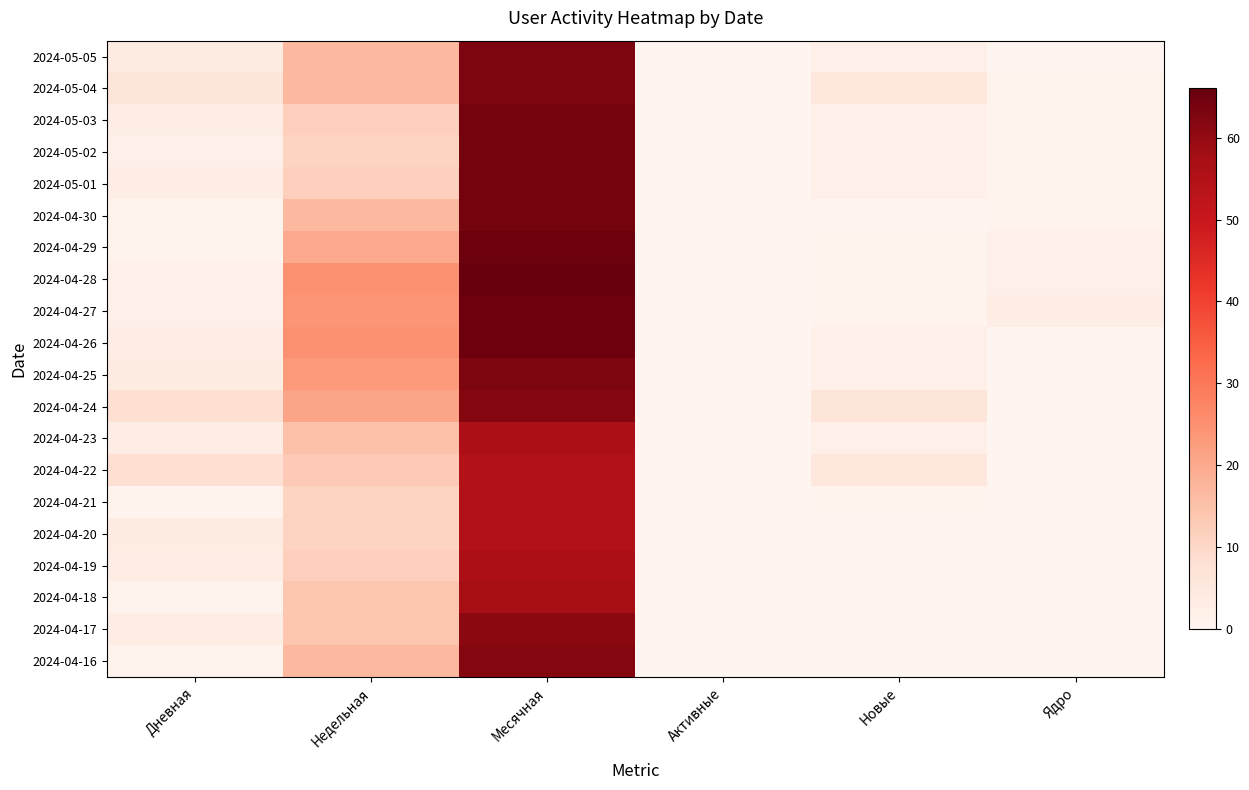

Reading right to left, list all the values displayed in this chart.

2024-05-05: Ядро=0	Новые=2	Активные=0	Месячная=63	Недельная=17	Дневная=4
2024-05-04: Ядро=1	Новые=5	Активные=0	Месячная=63	Недельная=17	Дневная=6
2024-05-03: Ядро=1	Новые=2	Активные=0	Месячная=64	Недельная=12	Дневная=3
2024-05-02: Ядро=1	Новые=2	Активные=0	Месячная=64	Недельная=11	Дневная=2
2024-05-01: Ядро=1	Новые=2	Активные=0	Месячная=64	Недельная=12	Дневная=3
2024-04-30: Ядро=1	Новые=0	Активные=0	Месячная=64	Недельная=17	Дневная=1
2024-04-29: Ядро=2	Новые=1	Активные=0	Месячная=65	Недельная=20	Дневная=1
2024-04-28: Ядро=2	Новые=1	Активные=0	Месячная=66	Недельная=25	Дневная=2
2024-04-27: Ядро=3	Новые=1	Активные=0	Месячная=65	Недельная=24	Дневная=2
2024-04-26: Ядро=0	Новые=2	Активные=0	Месячная=65	Недельная=25	Дневная=3
2024-04-25: Ядро=0	Новые=2	Активные=0	Месячная=63	Недельная=23	Дневная=4
2024-04-24: Ядро=0	Новые=6	Активные=0	Месячная=62	Недельная=21	Дневная=8
2024-04-23: Ядро=0	Новые=2	Активные=0	Месячная=56	Недельная=15	Дневная=3
2024-04-22: Ядро=0	Новые=5	Активные=0	Месячная=55	Недельная=13	Дневная=8
2024-04-21: Ядро=0	Новые=1	Активные=0	Месячная=55	Недельная=11	Дневная=1
2024-04-20: Ядро=0	Новые=0	Активные=0	Месячная=55	Недельная=11	Дневная=4
2024-04-19: Ядро=0	Новые=0	Активные=0	Месячная=56	Недельная=12	Дневная=3
2024-04-18: Ядро=0	Новые=0	Активные=0	Месячная=57	Недельная=14	Дневная=1
2024-04-17: Ядро=0	Новые=0	Активные=0	Месячная=61	Недельная=14	Дневная=3
2024-04-16: Ядро=0	Новые=0	Активные=0	Месячная=62	Недельная=17	Дневная=1